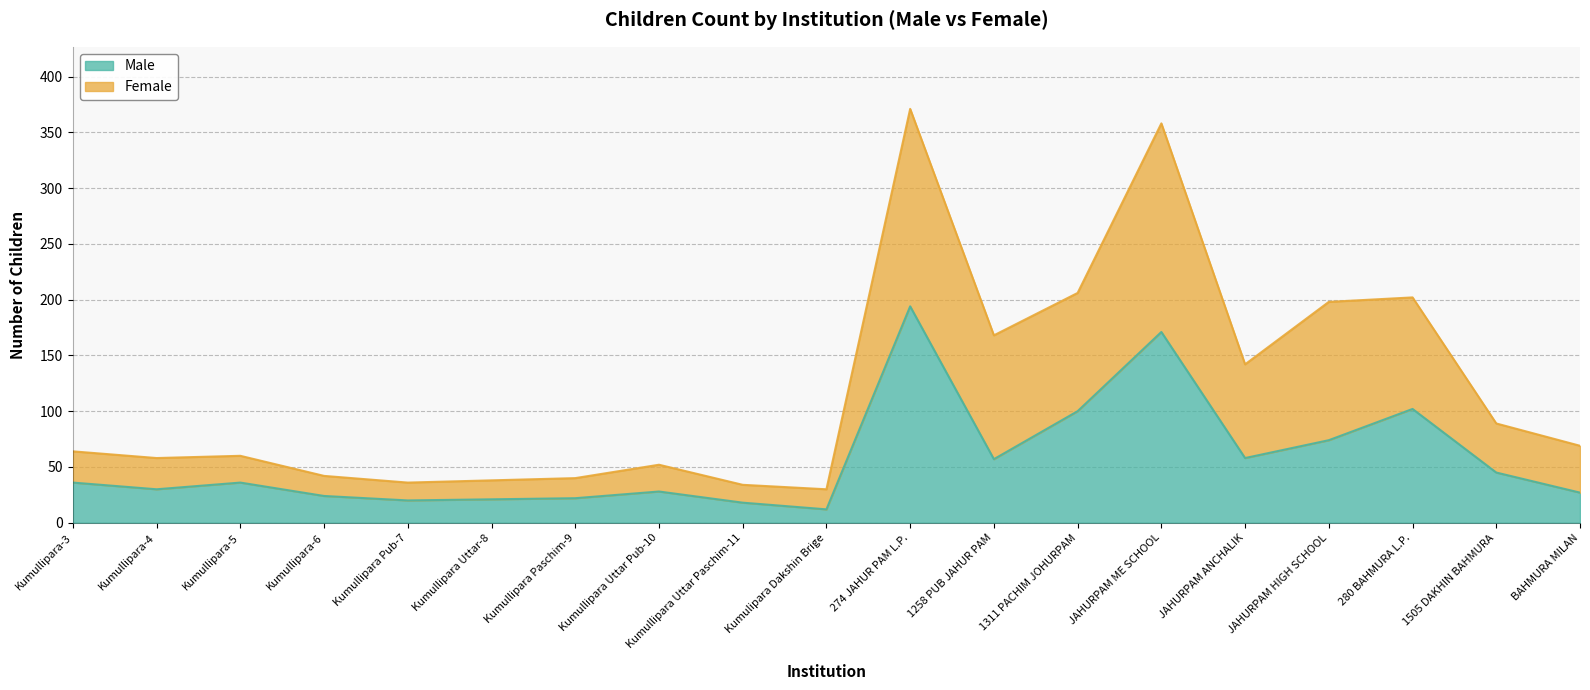

How many values in the Male series are below 36?

9